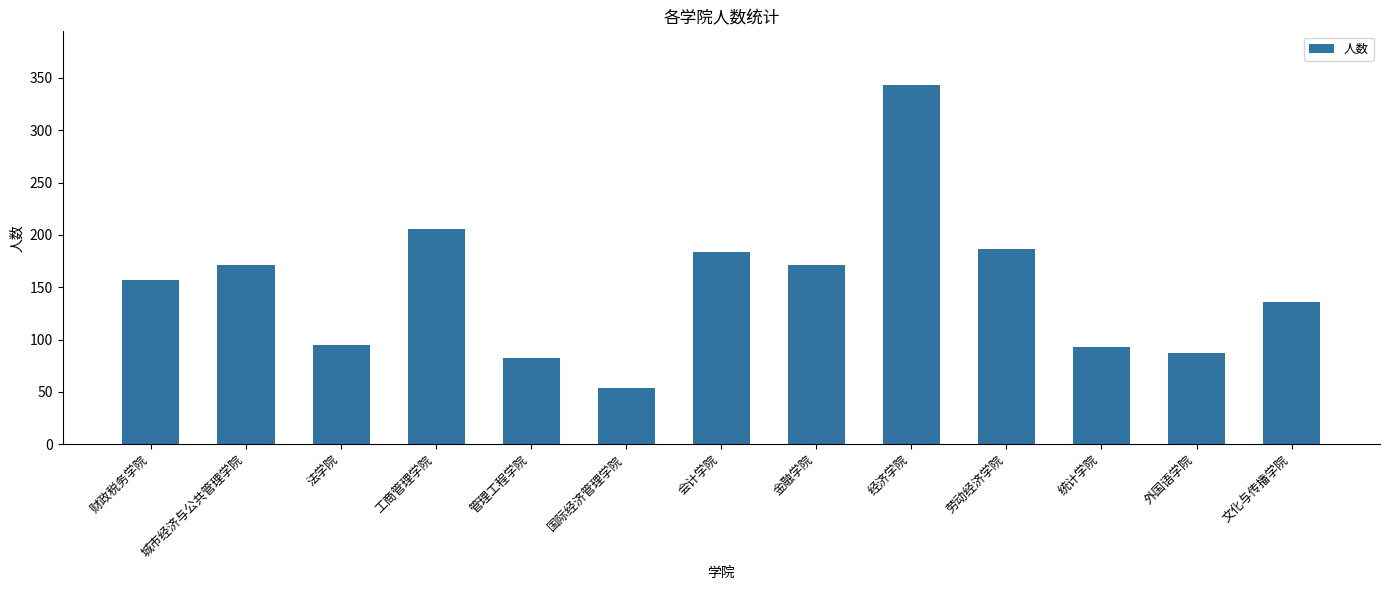

Reading left to right, list all the values displayed in this chart.

157	171	95	206	82	54	184	171	343	187	93	87	136